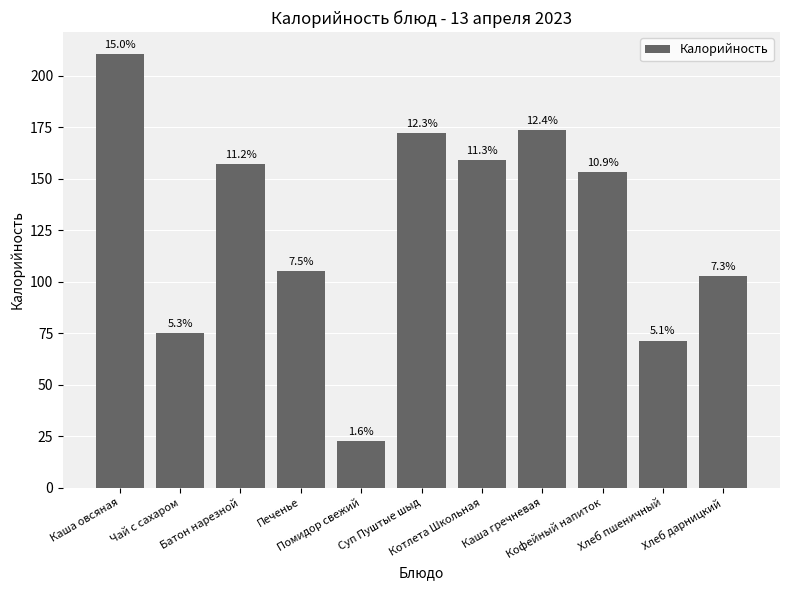

Are the bars horizontal?

No